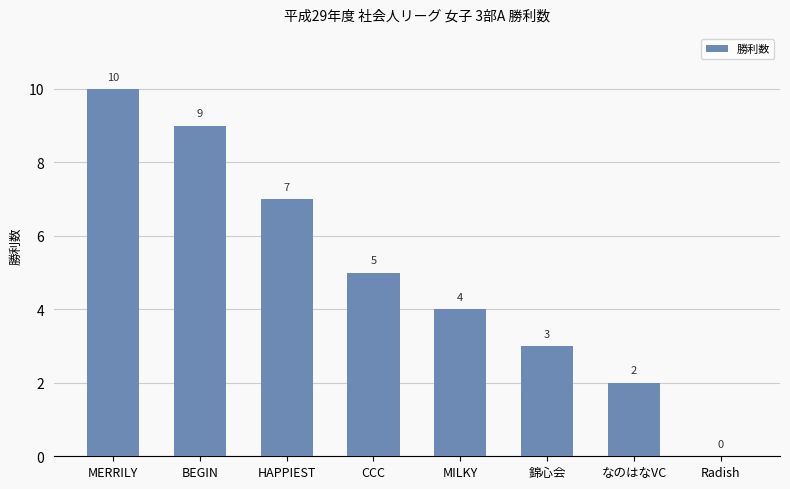

How many values are between 3 and 9?

5